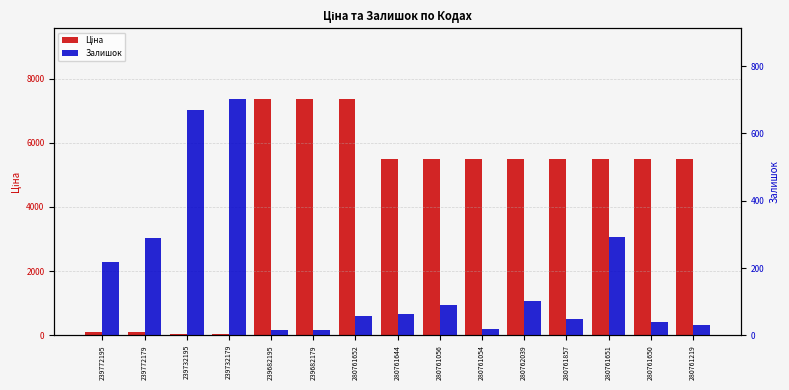

The Залишок series shows 101.0 at 280762039. True or false?

True